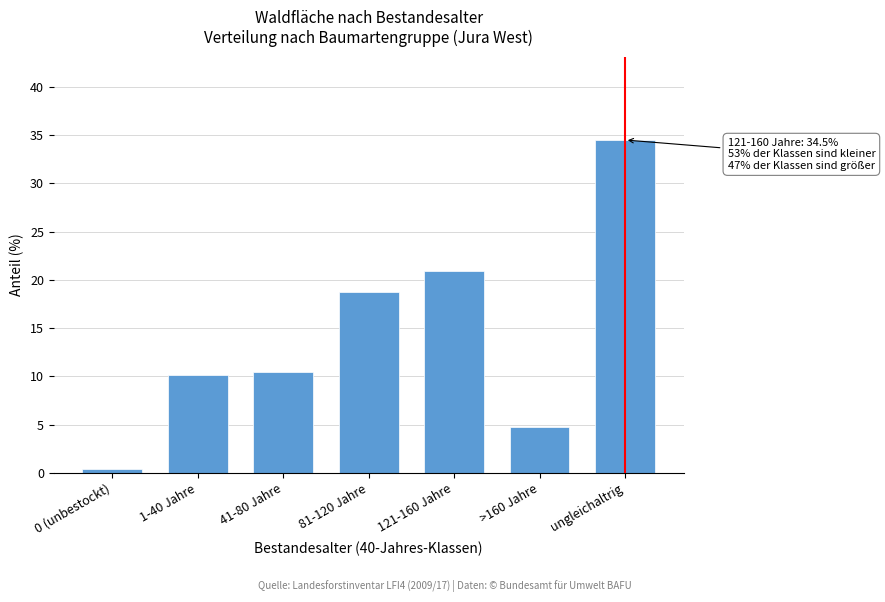

Reading left to right, transcribe all the data shown in this chart.

0 (unbestockt)=0.4	1-40 Jahre=10.1	41-80 Jahre=10.5	81-120 Jahre=18.7	121-160 Jahre=20.9	>160 Jahre=4.8	ungleichaltrig=34.5